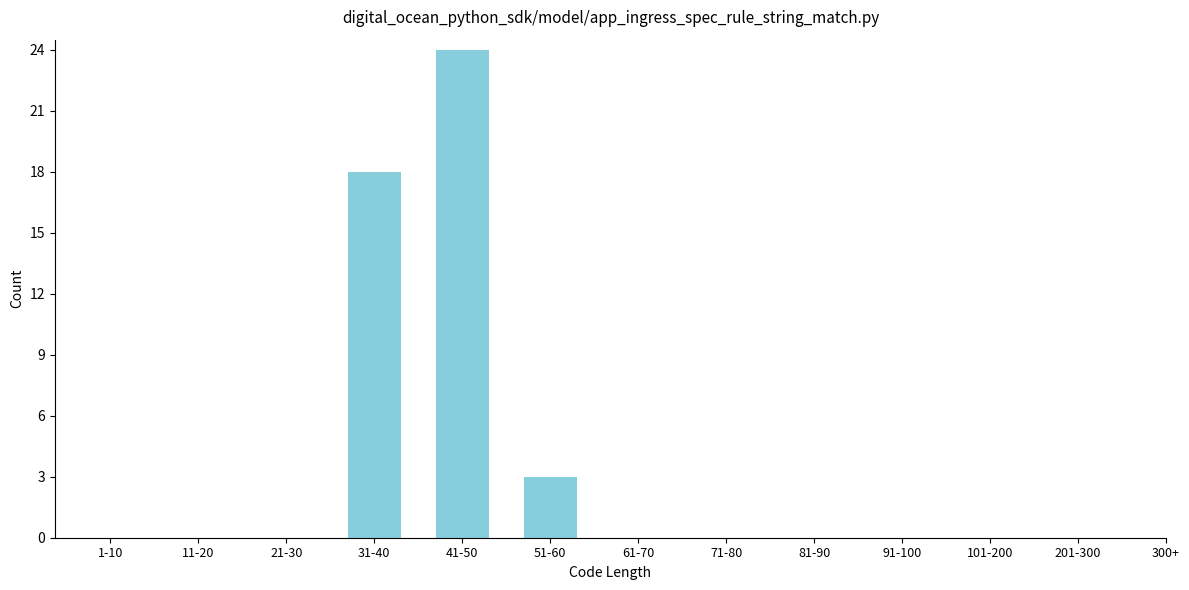

Reading left to right, extract all data points from this chart.

1-10=0	11-20=0	21-30=0	31-40=18	41-50=24	51-60=3	61-70=0